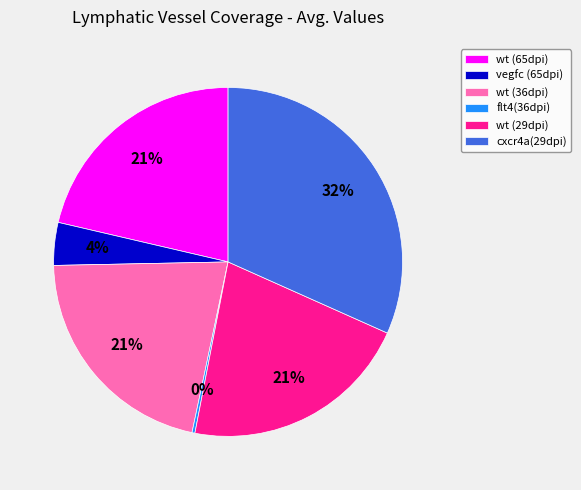

True or false: wt (65dpi) accounts for 21% of the total.

True